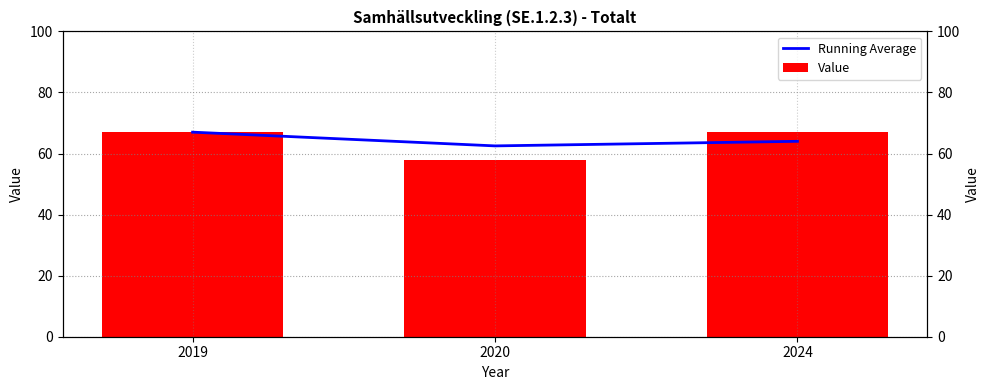

What is the difference between the Running Average values at 2019 and 2024?

3.0